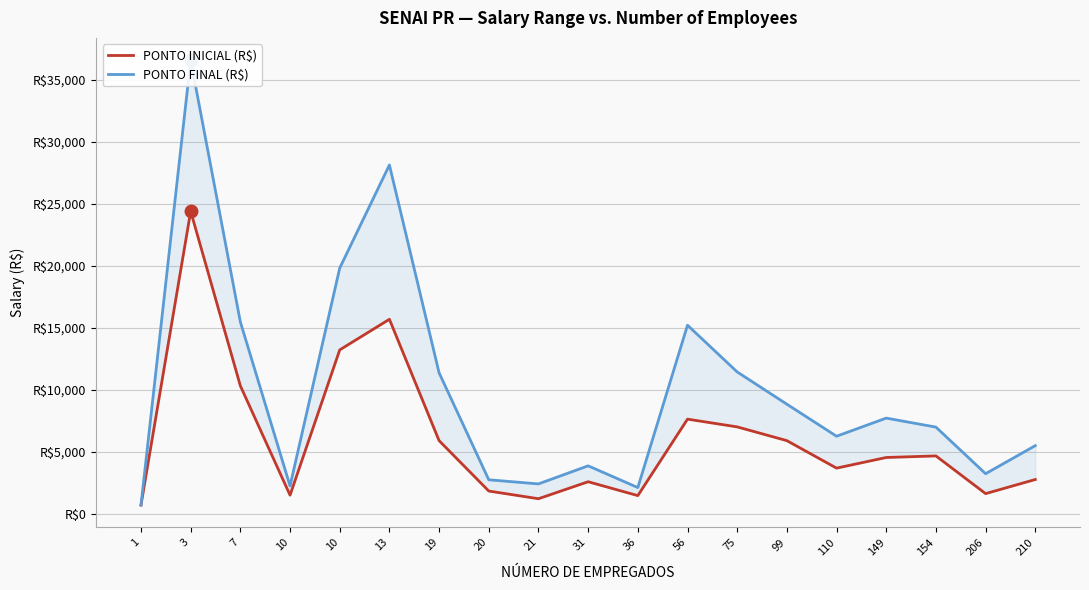

List the labels in order of PONTO INICIAL (R$) value, largest first.

3, 13, 10, 7, 56, 75, 19, 99, 154, 149, 110, 210, 31, 20, 206, 10, 36, 21, 1